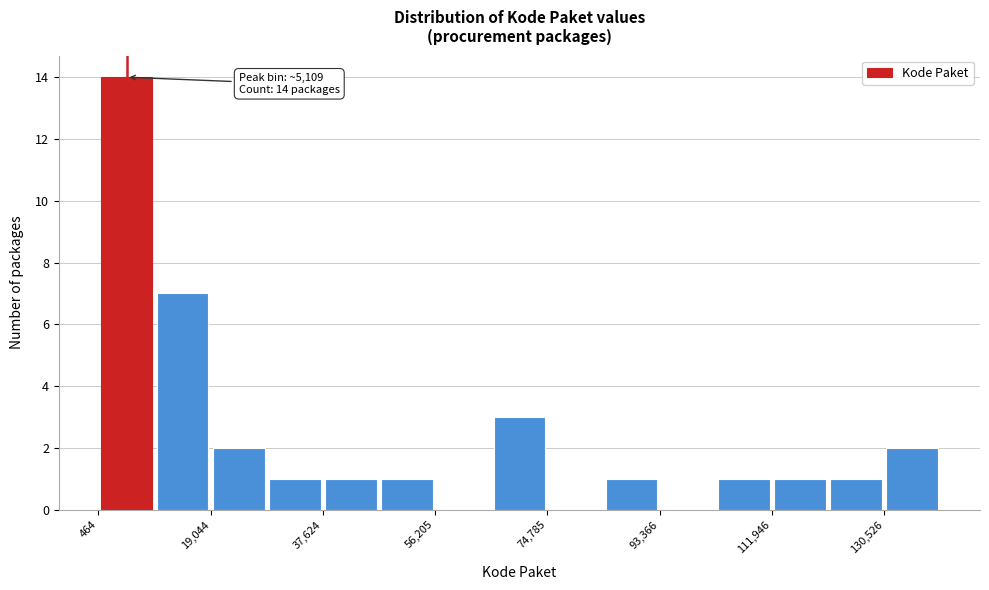

Over which range of the x-axis is the bar tallest?

0 to 10000